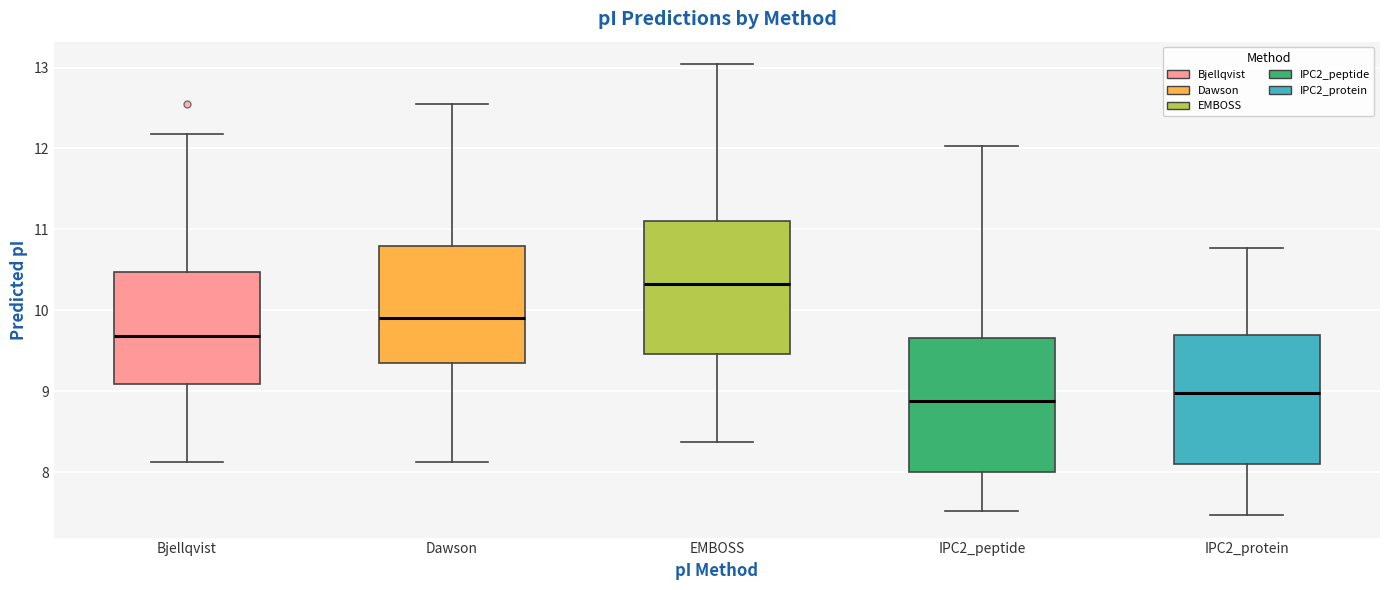

Where does the median line of the box for EMBOSS sit on the y-axis? The values are not printed on the chart, so give them approximately, as read against the axis.

10.3